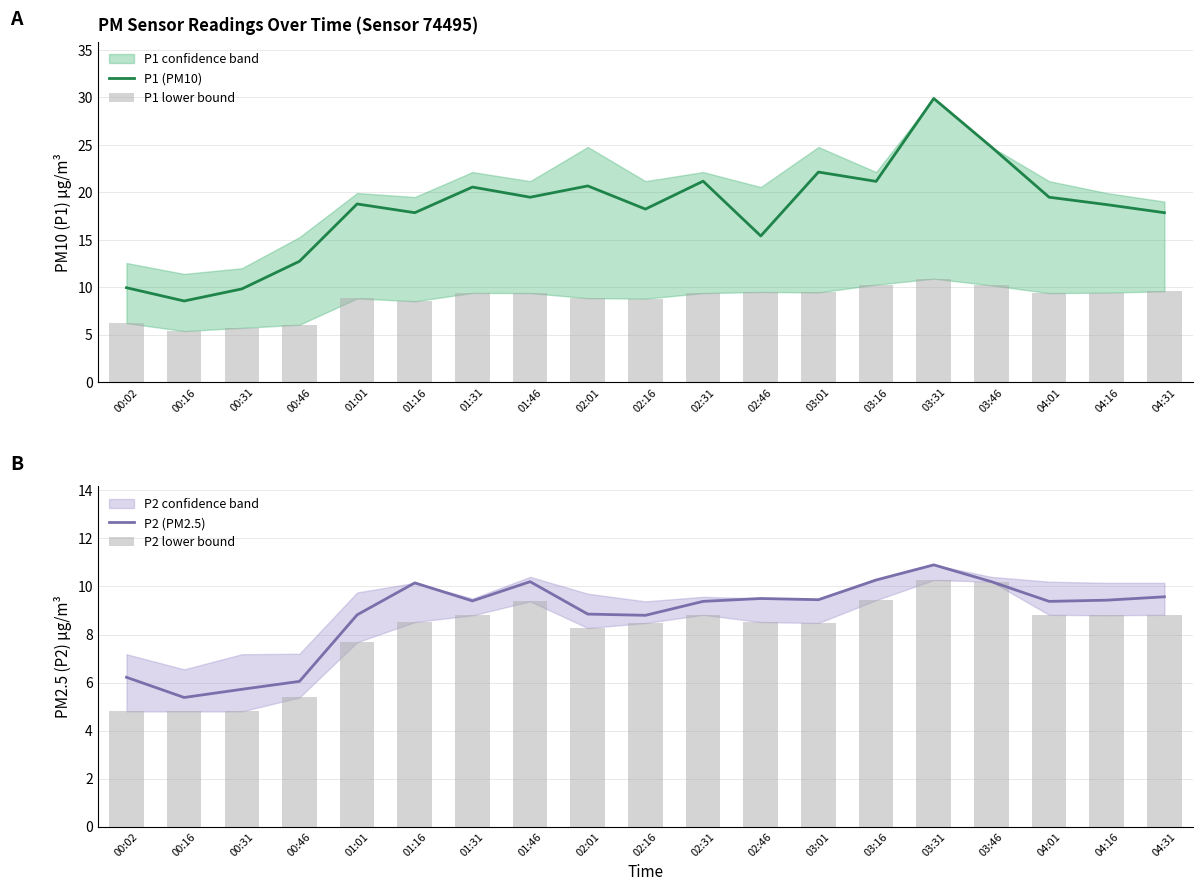

At which label is P1 lower bound closest to 8?

01:16